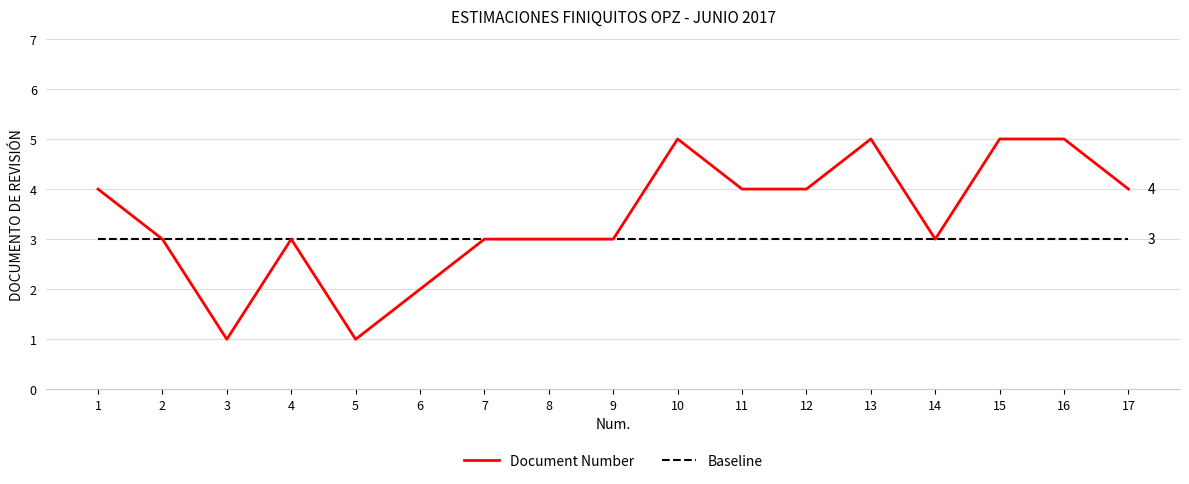

What is the difference between the Document Number values at 12 and 16?

1